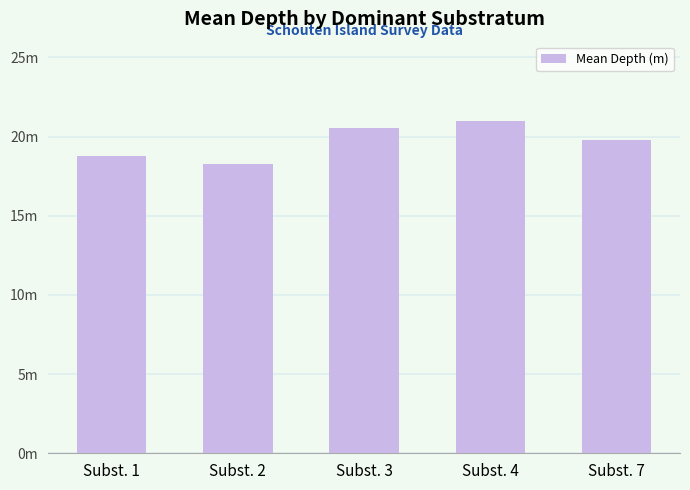

Reading left to right, extract all data points from this chart.

18.8	18.3	20.5	21.0	19.8